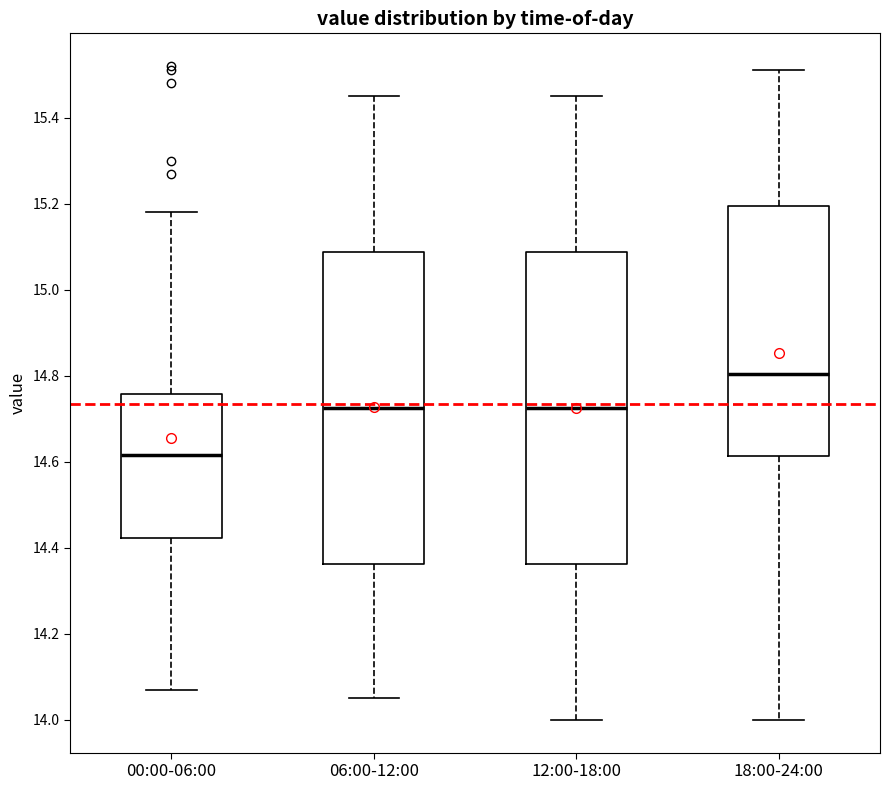

Reading left to right, read every box against the y-axis: the position of its median line, the range the box covers, and the ends of its whiskers. The values are not printed on the chart, so give them approximately, as read against the axis.

00:00-06:00: median 14.62, box 14.42 to 14.76, whiskers 14.08 to 15.18
06:00-12:00: median 14.72, box 14.36 to 15.08, whiskers 14.06 to 15.46
12:00-18:00: median 14.72, box 14.36 to 15.08, whiskers 14.00 to 15.46
18:00-24:00: median 14.80, box 14.62 to 15.20, whiskers 14.00 to 15.52